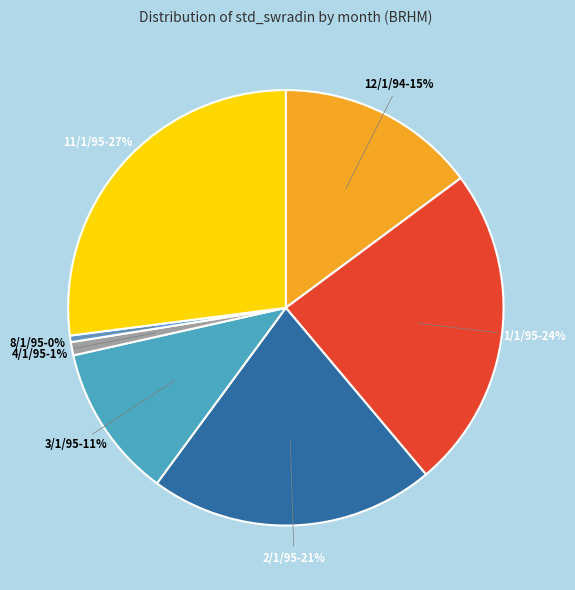

How many segments does this pie chart have?

7